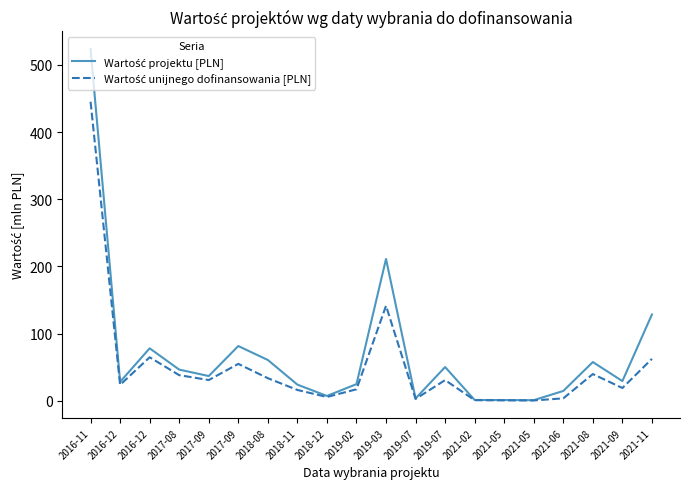

What is the smallest value displayed?

0.5